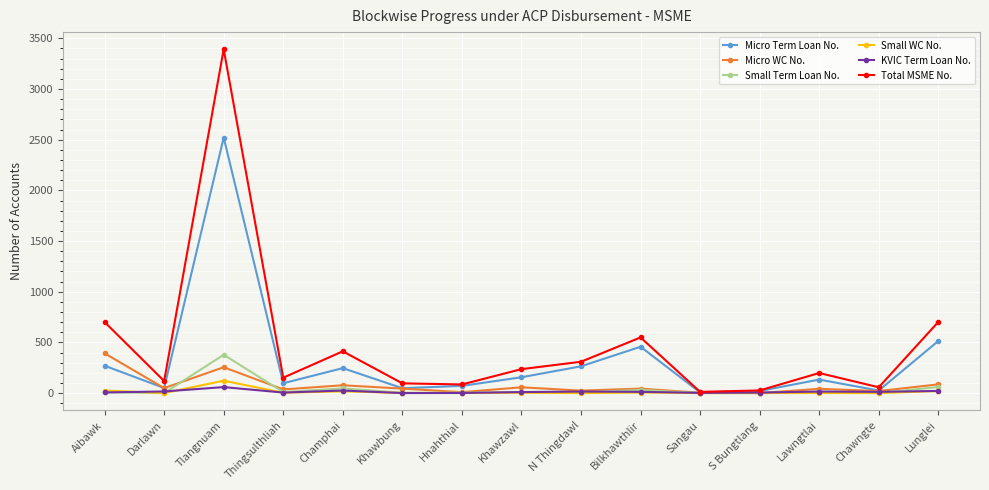

What is the value of the Micro Term Loan No. point at the 3rd from the left?

2521